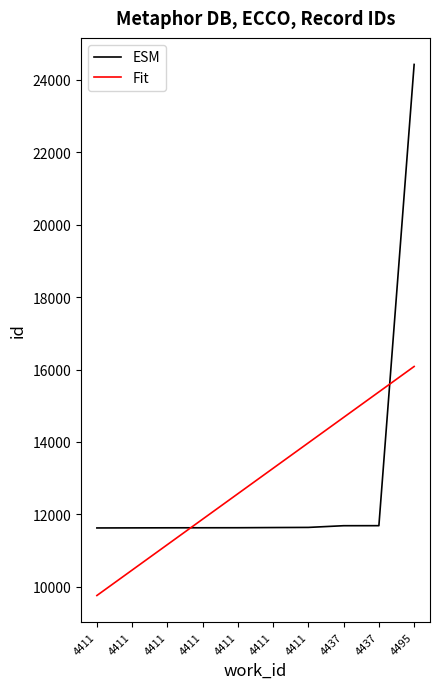

Is the value of ESM at 4495 greater than the value of Fit at 4411?

Yes